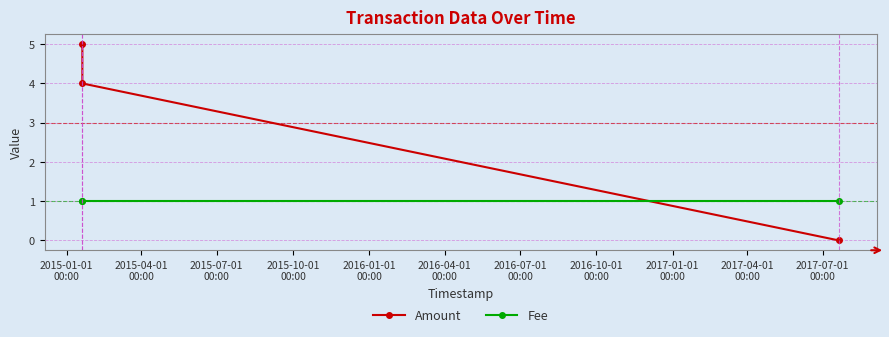

What is the greatest value displayed?

5